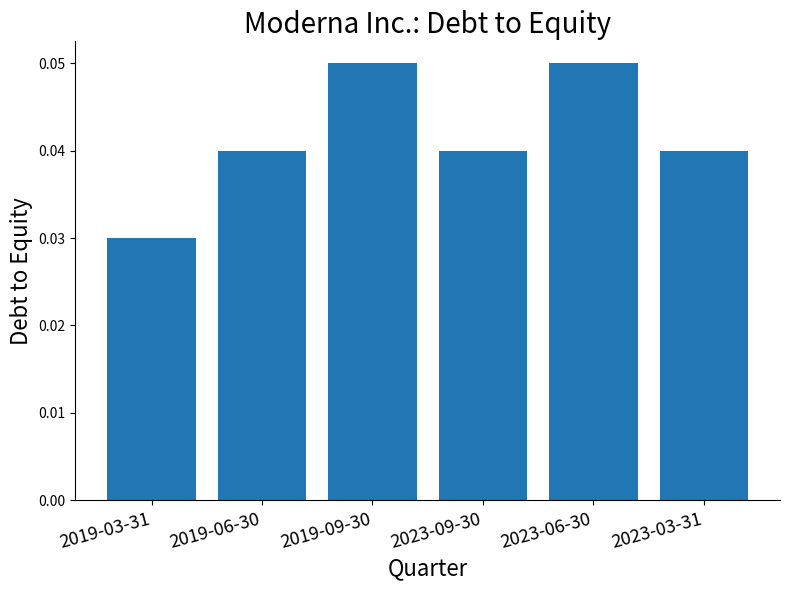

The chart shows a value of 0.0 at 2023-06-30. True or false?

False